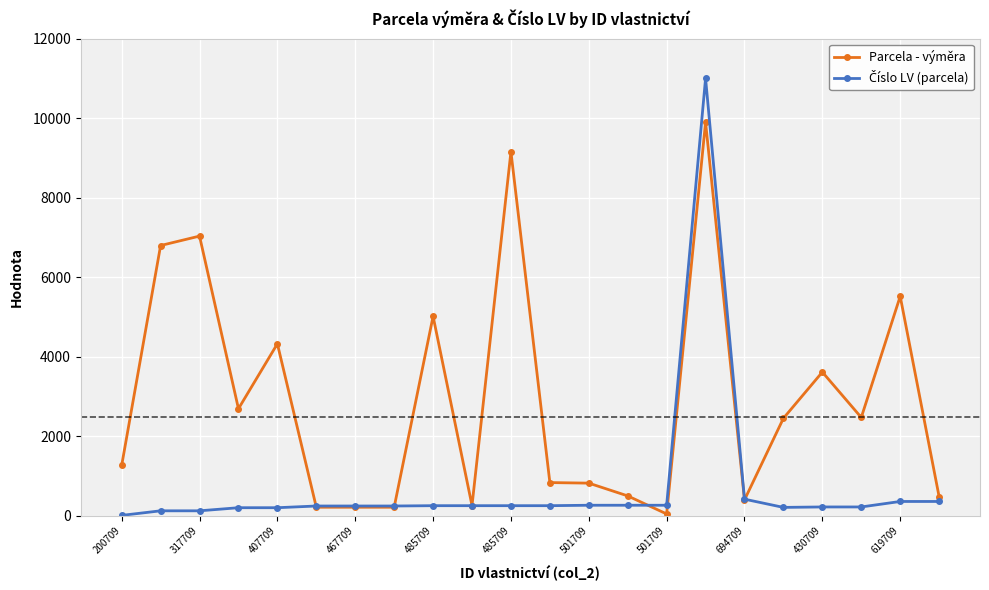

How many values in the Parcela - výměra series are below 2453?

11